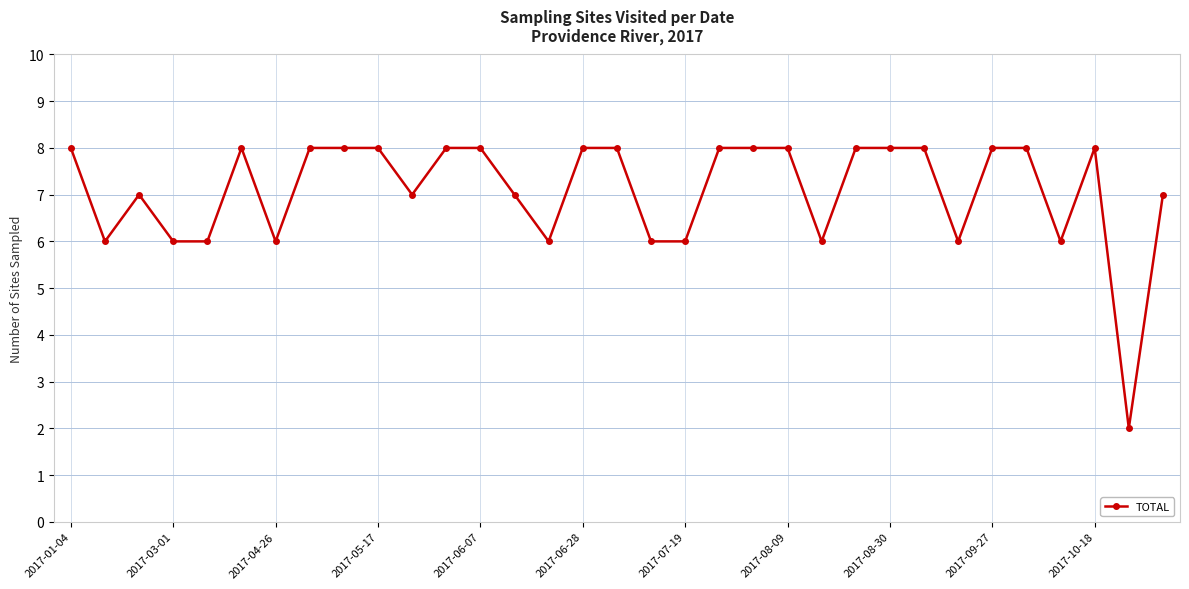

Reading left to right, extract all data points from this chart.

8	6	7	6	6	8	6	8	8	8	7	8	8	7	6	8	8	6	6	8	8	8	6	8	8	8	6	8	8	6	8	2	7